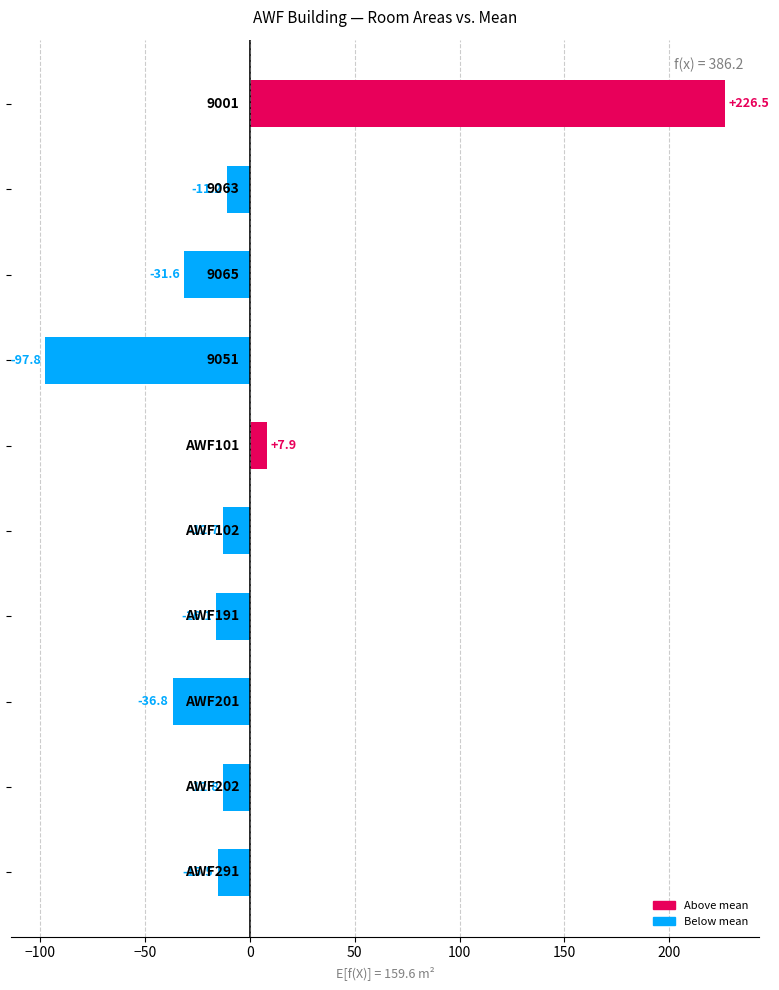

What is the value of the 8th bar from the top?

-36.8